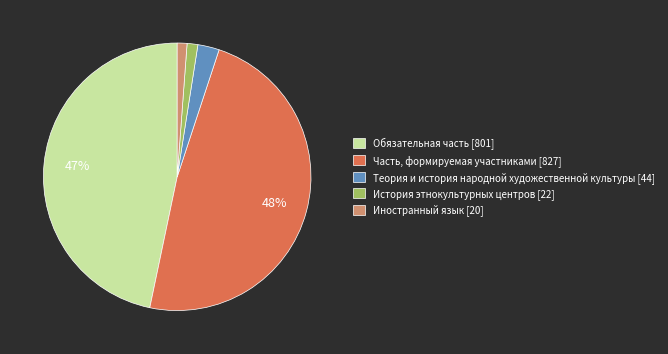

What percentage is the Часть, формируемая участниками slice, to the nearest percent?

48%